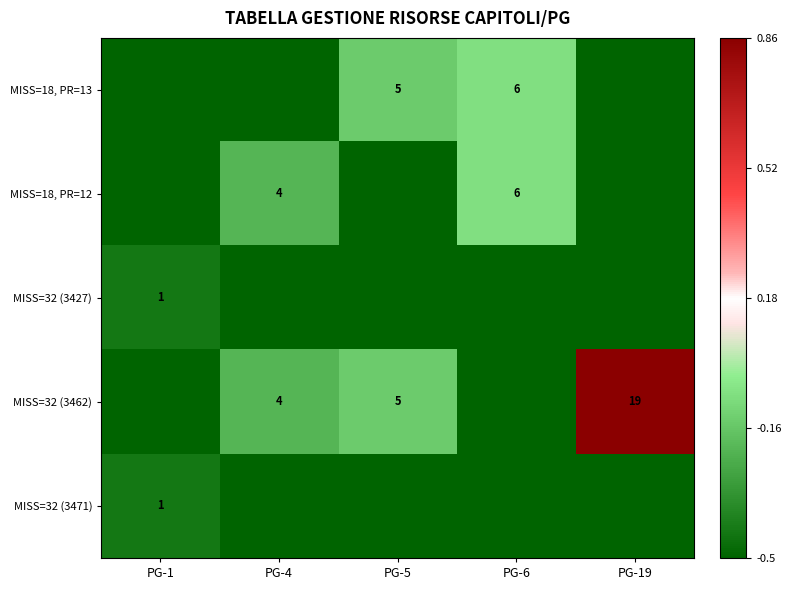

What is the difference between the MISS=18, PR=13 values at PG-5 and PG-6?

1.0